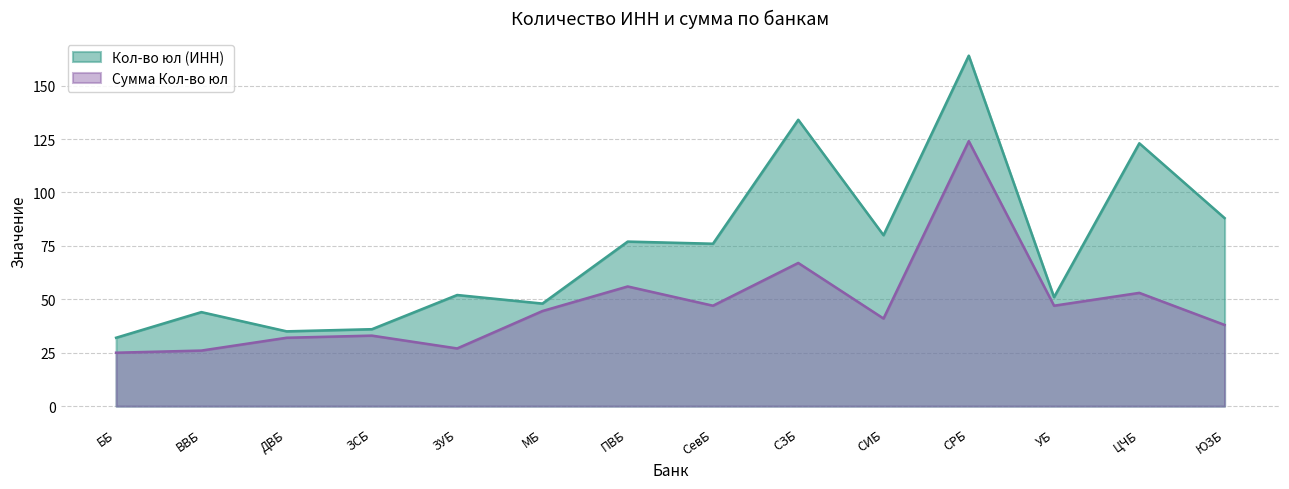

Reading left to right, extract all data points from this chart.

Кол-во юл (ИНН): ББ=32.0	ВВБ=44.0	ДВБ=35.0	ЗСБ=36.0	ЗУБ=52.0	МБ=48.0	ПВБ=77.0	СевБ=76.0	СЗБ=134.0	СИБ=80.0	СРБ=164.0	УБ=51.0	ЦЧБ=123.0	ЮЗБ=88.0
Сумма Кол-во юл: ББ=25.0	ВВБ=26.0	ДВБ=32.0	ЗСБ=33.0	ЗУБ=27.0	МБ=44.5	ПВБ=56.0	СевБ=47.0	СЗБ=67.0	СИБ=41.0	СРБ=124.0	УБ=47.0	ЦЧБ=53.0	ЮЗБ=38.0